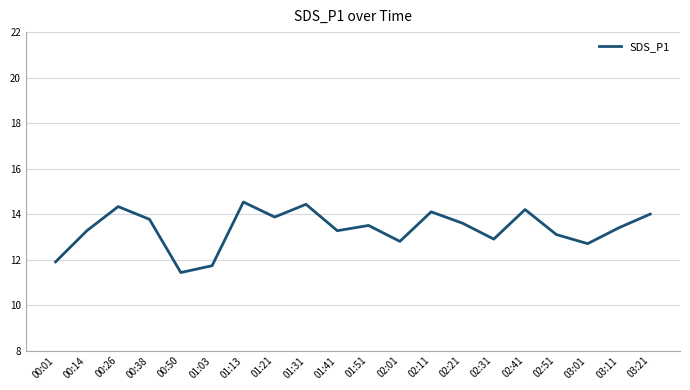

Reading left to right, what are all the values shown in this chart?

11.9	13.3	14.3	13.8	11.4	11.7	14.5	13.9	14.4	13.3	13.5	12.8	14.1	13.6	12.9	14.2	13.1	12.7	13.4	14.0